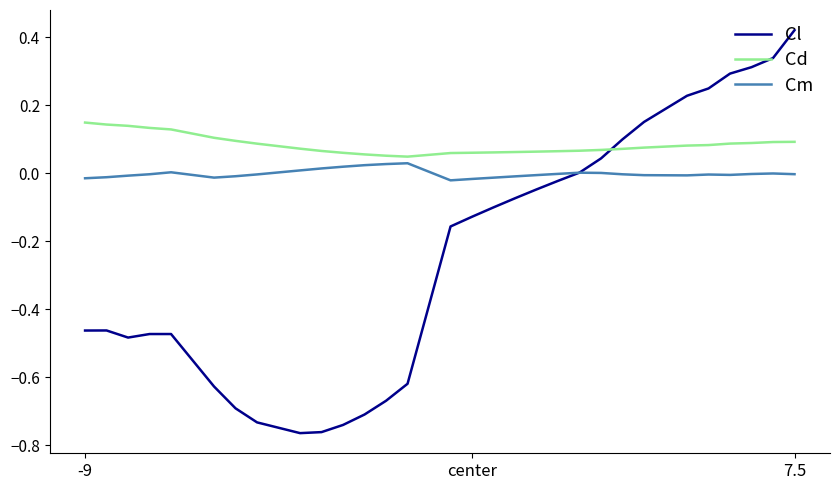

Does the chart have visible grid lines?

No